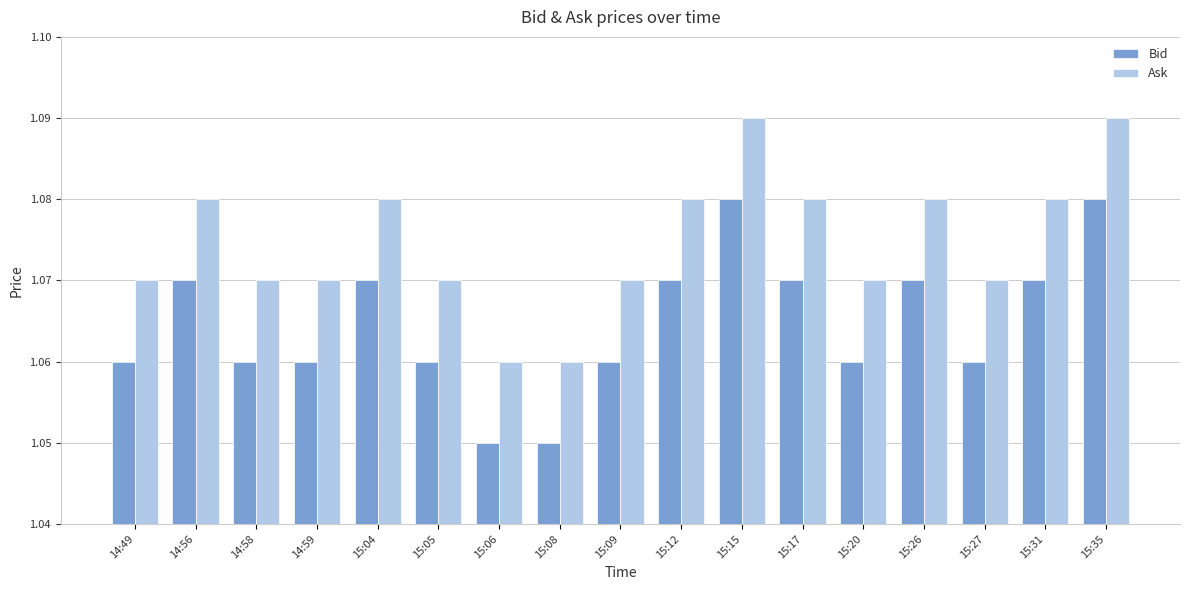

Is the value of Bid at 15:26 greater than the value of Ask at 15:08?

Yes